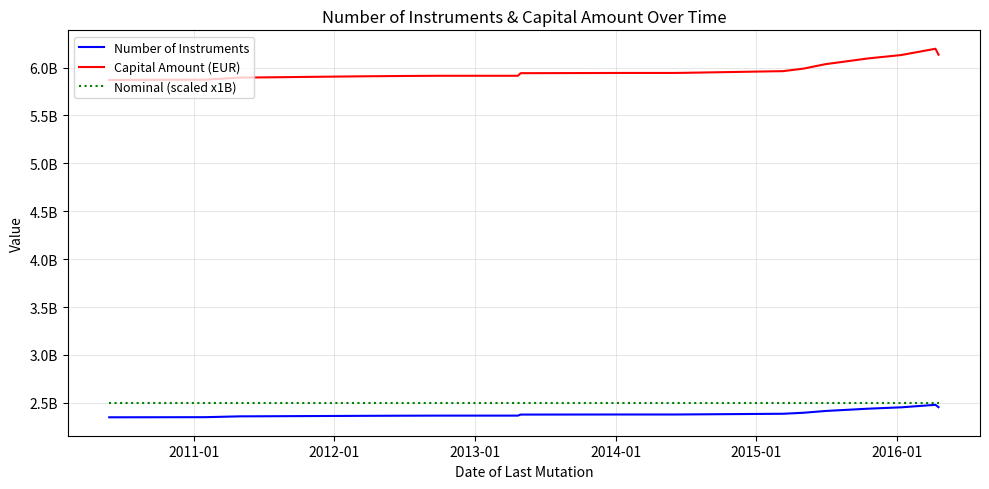

Reading left to right, transcribe all the data shown in this chart.

Number of Instruments: 2348422885.0	2349640931.0	2358543648.0	2358543649.0	2363767313.0	2365134263.0	2365919246.0	2365933146.0	2376735361.0	2377678160.0	2377678161.0	2378344735.0	2385267525.0	2395746935.0	2414356401.0	2438588277.0	2452533986.0	2454003592.0	2478756413.0	2454029976.0
Capital Amount (EUR): 5871057212.5	5874102327.5	5896359120.0	5896359122.5	5909418282.5	5912835657.5	5914798115.0	5914832865.0	5941838402.5	5944195400.0	5944195402.5	5945861837.5	5963168812.5	5989367337.5	6035891002.5	6096470692.5	6131334965.0	6135008980.0	6196891032.5	6135074940.0
Nominal (scaled x1B): 2500000000.0	2500000000.0	2500000000.0	2500000000.0	2500000000.0	2500000000.0	2500000000.0	2500000000.0	2500000000.0	2500000000.0	2500000000.0	2500000000.0	2500000000.0	2500000000.0	2500000000.0	2500000000.0	2500000000.0	2500000000.0	2500000000.0	2500000000.0